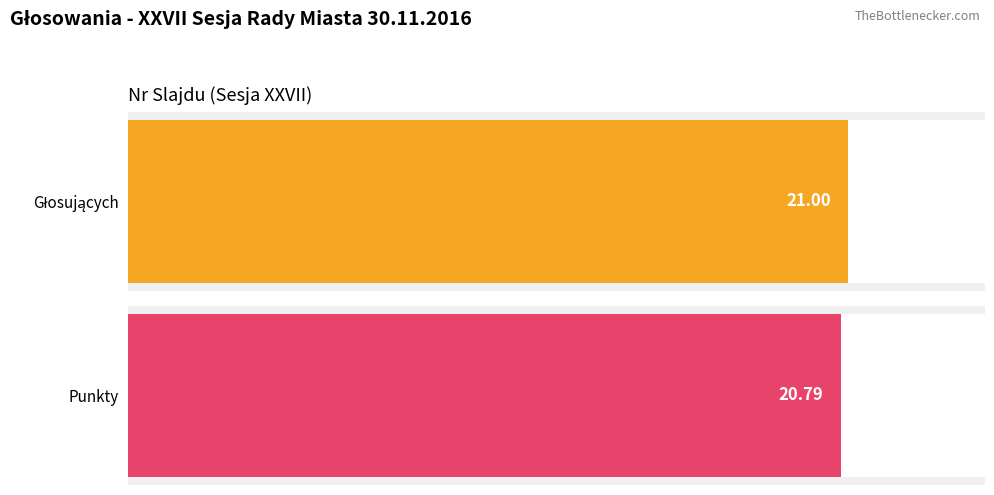

Where is Głosujących nearest to the value 21?

1